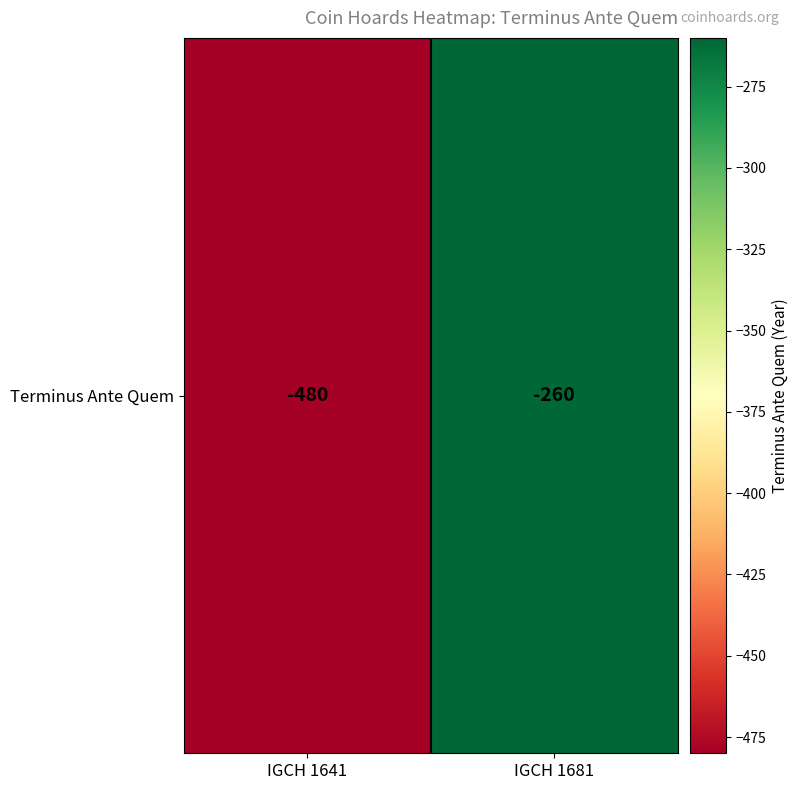

True or false: the data shows -170 at IGCH 1681.

False